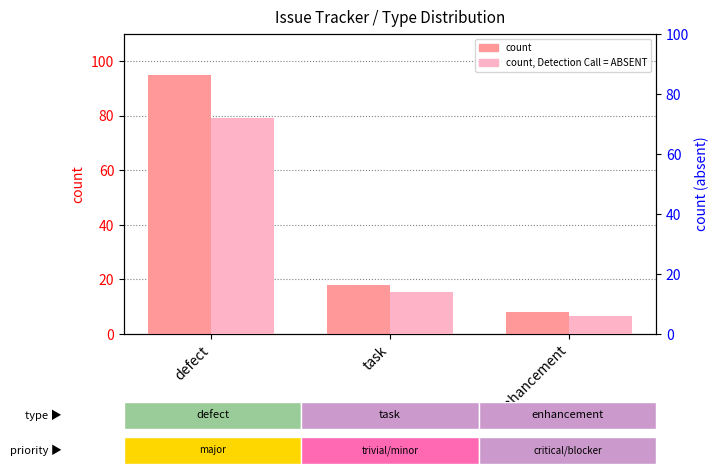

What is the difference between the maximum and minimum values in the count series?

87